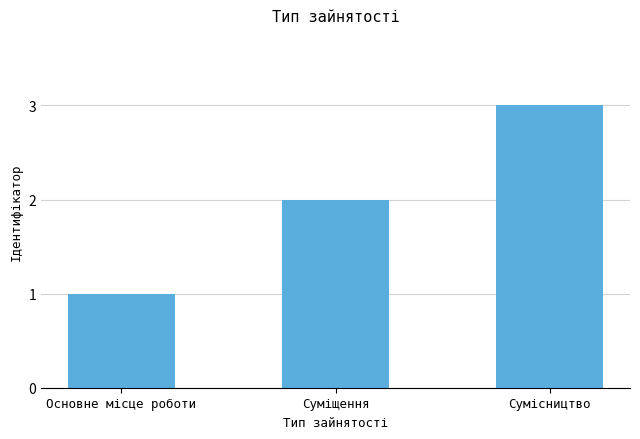

How many values are below 2?

1